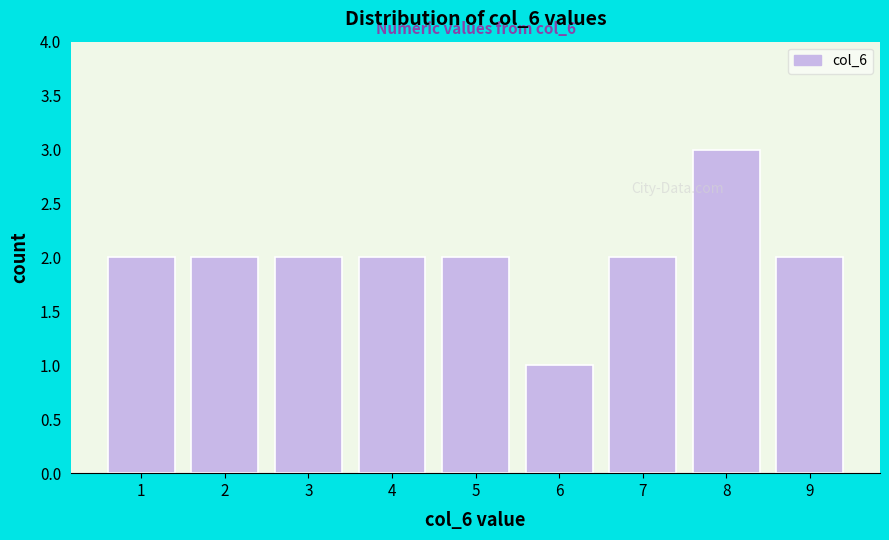

Which range on the x-axis has the tallest bar?

7.5 to 8.5